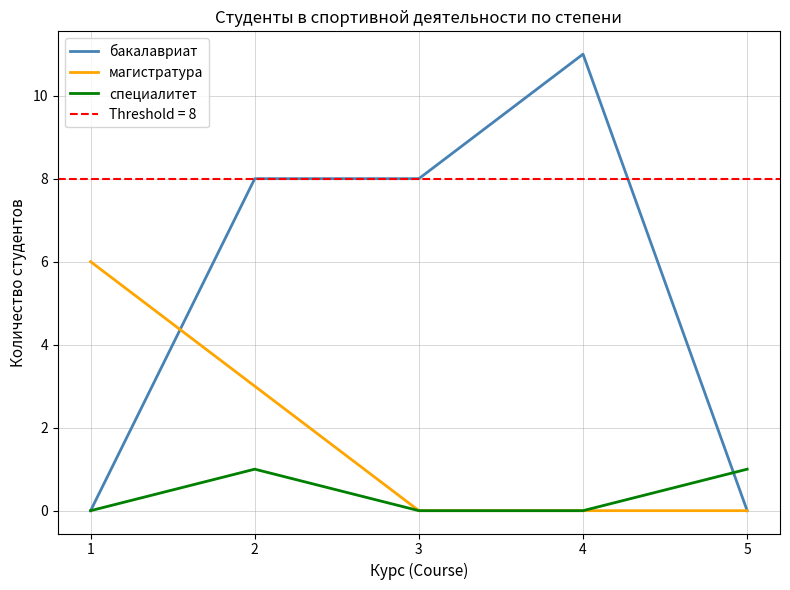

True or false: специалитет has a value of 1 at 2.

True